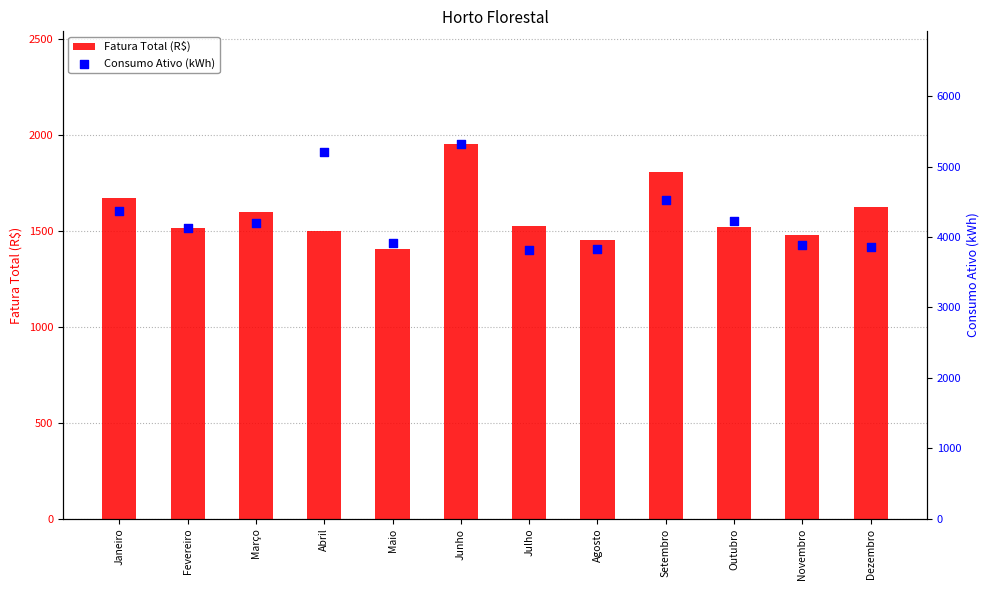

Which series has the widest spread of Y values?

Consumo Ativo (kWh)